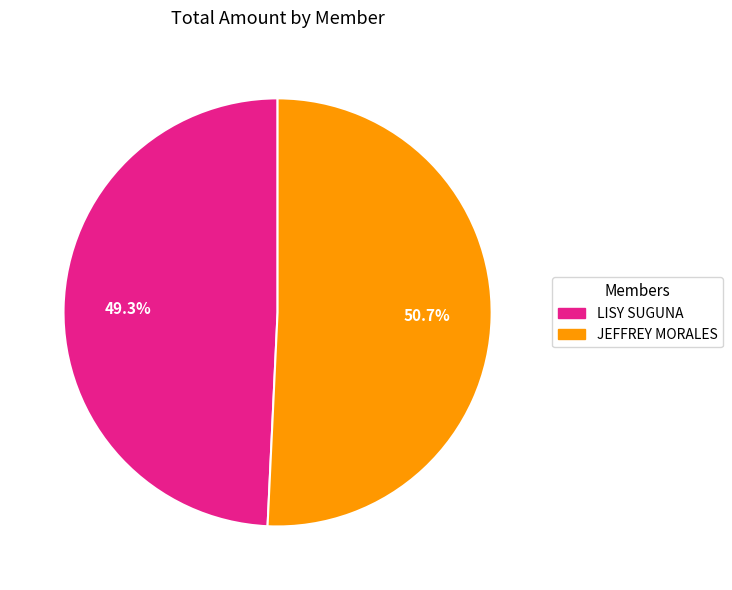

To the nearest percent, what is the combined percentage of JEFFREY MORALES and LISY SUGUNA?

100%